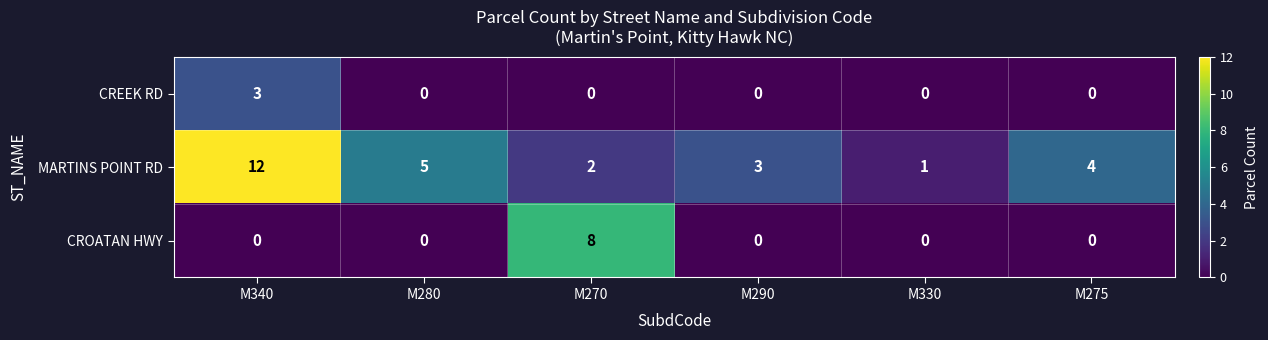

True or false: MARTINS POINT RD has a value of 1 at M330.

True